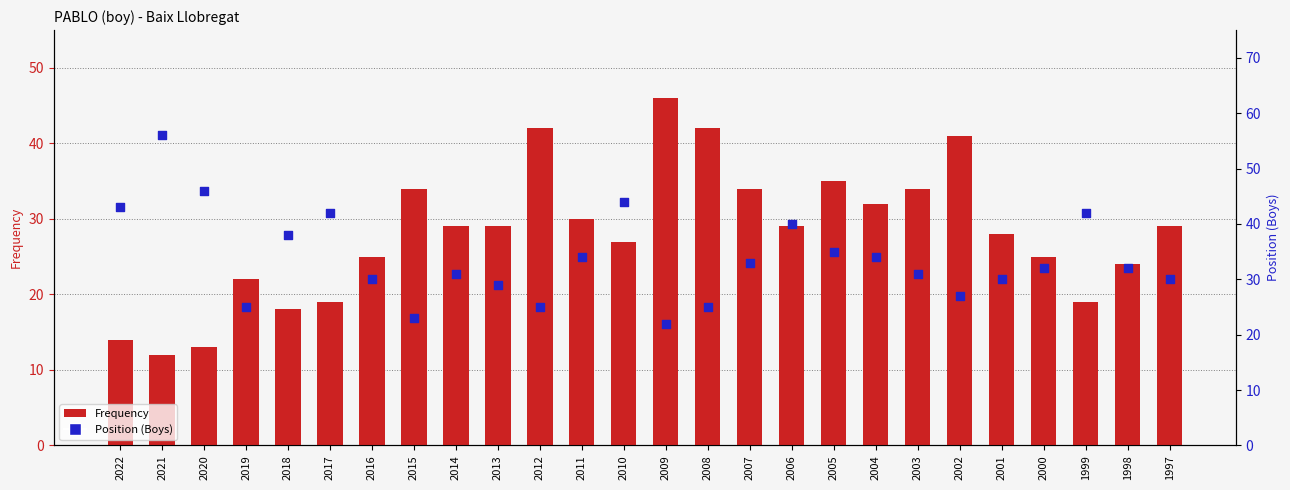

Which series has the largest Y range (max minus min)?

Frequency